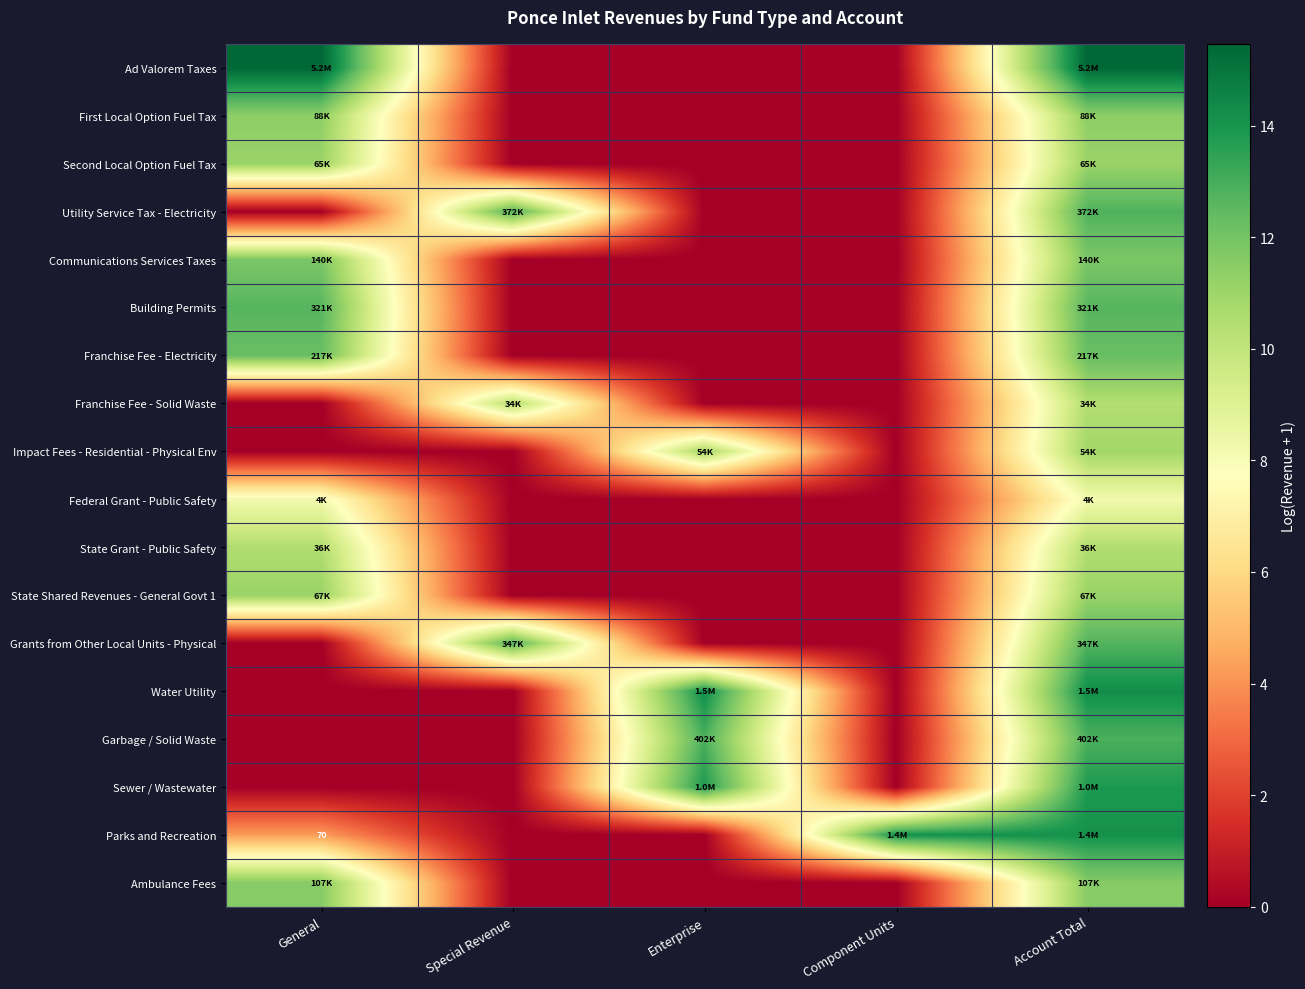

How many values in the State Shared Revenues - General Govt 1 series exceed 0?

2